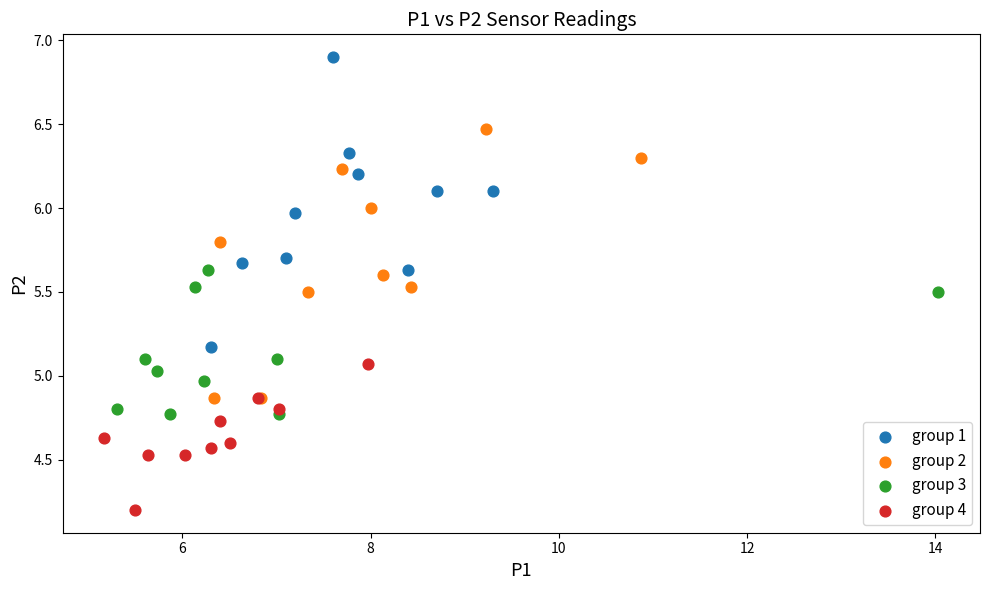

Which series has the largest Y range (max minus min)?

group 1